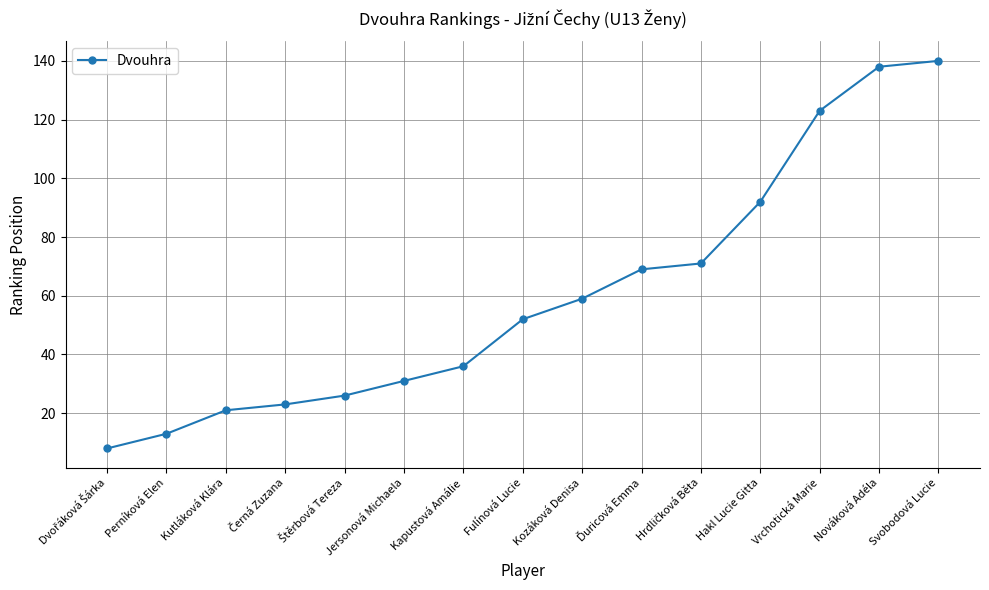

The value at Hakl Lucie Gitta is 61. True or false?

False